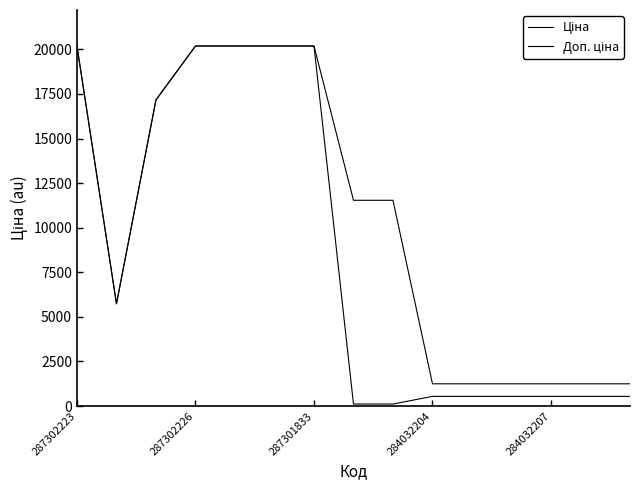

How many lines are shown in the chart?

2